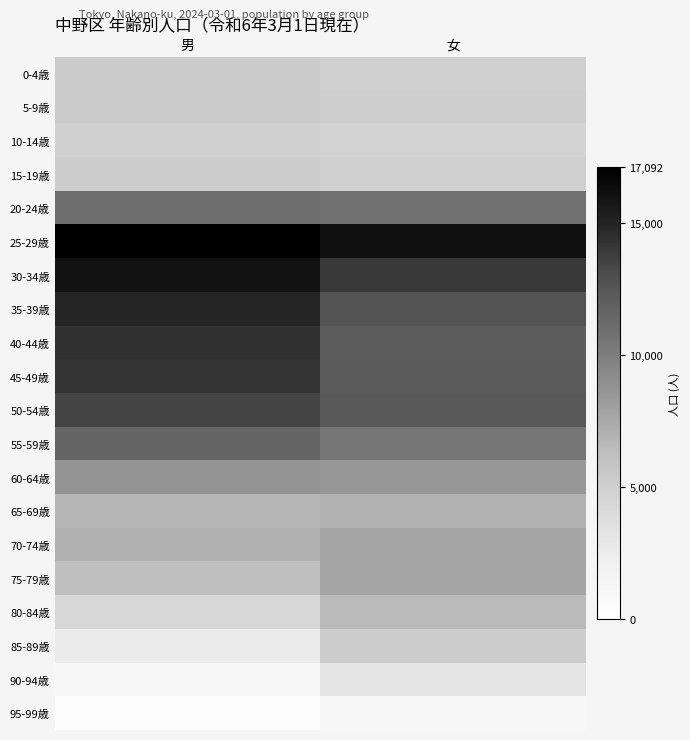

At which category is the sum across all series the highest?

男